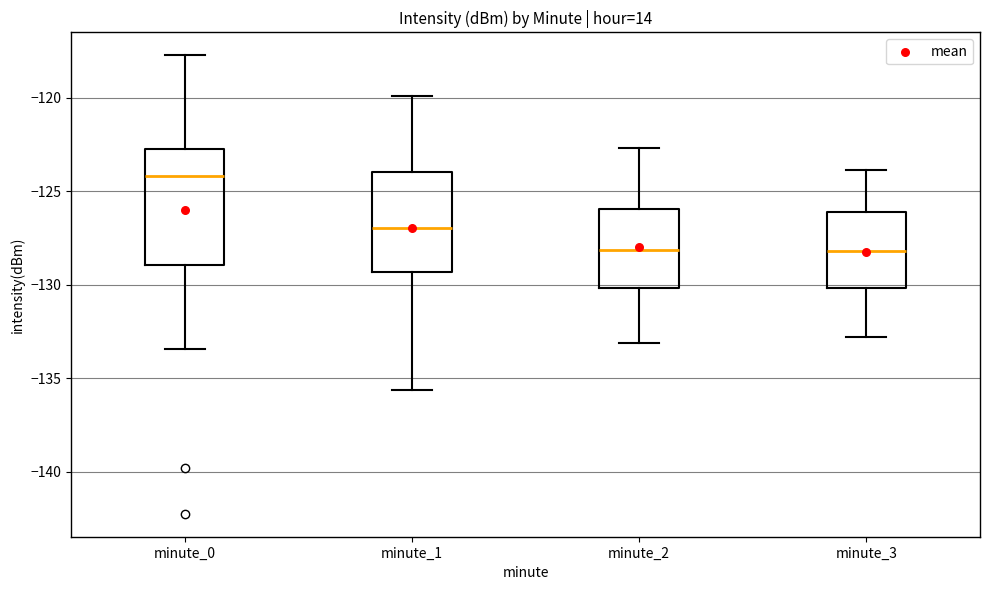

Reading left to right, read every box against the y-axis: the position of its median line, the range the box covers, and the ends of its whiskers. The values are not printed on the chart, so give them approximately, as read against the axis.

minute_0: median -124.0, box -129.0 to -123.0, whiskers -133.5 to -117.5
minute_1: median -127.0, box -129.5 to -124.0, whiskers -135.5 to -120.0
minute_2: median -128.0, box -130.0 to -126.0, whiskers -133.0 to -122.5
minute_3: median -128.0, box -130.0 to -126.0, whiskers -133.0 to -124.0